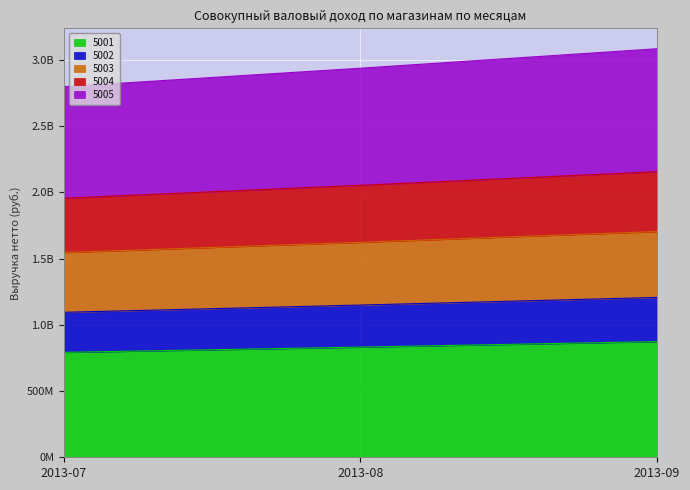

Rank the series by their maximum value, from lowest to highest.

5002, 5003, 5004, 5001, 5005